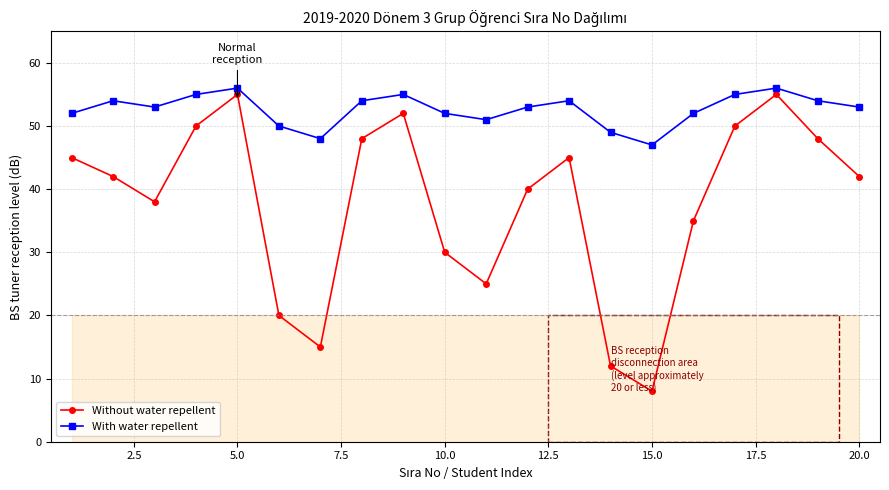

Which series has the widest spread of values?

Without water repellent